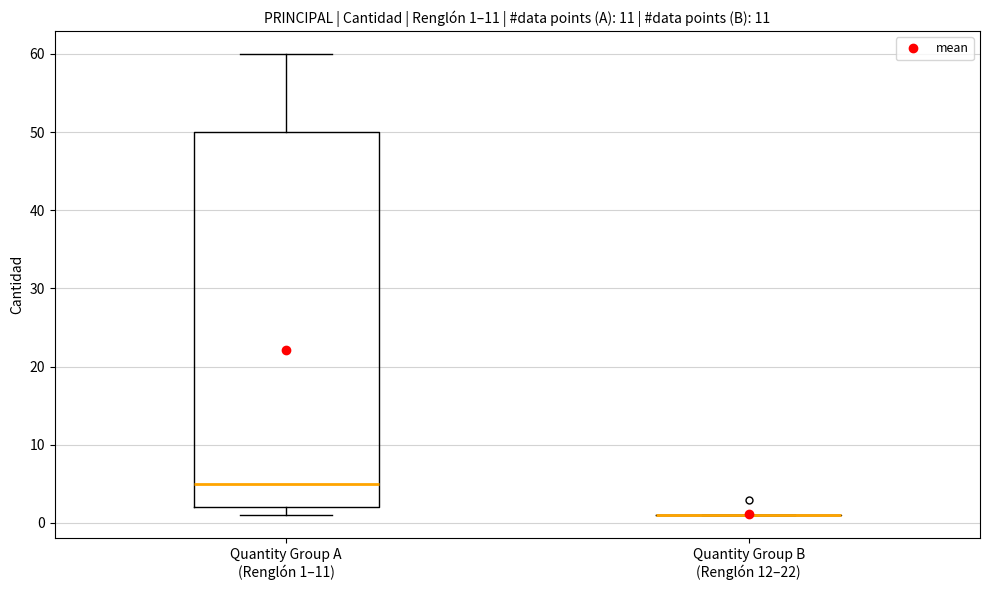

Which box is the tallest, from its lower edge to its upper edge?

Quantity Group A (Renglón 1–11)